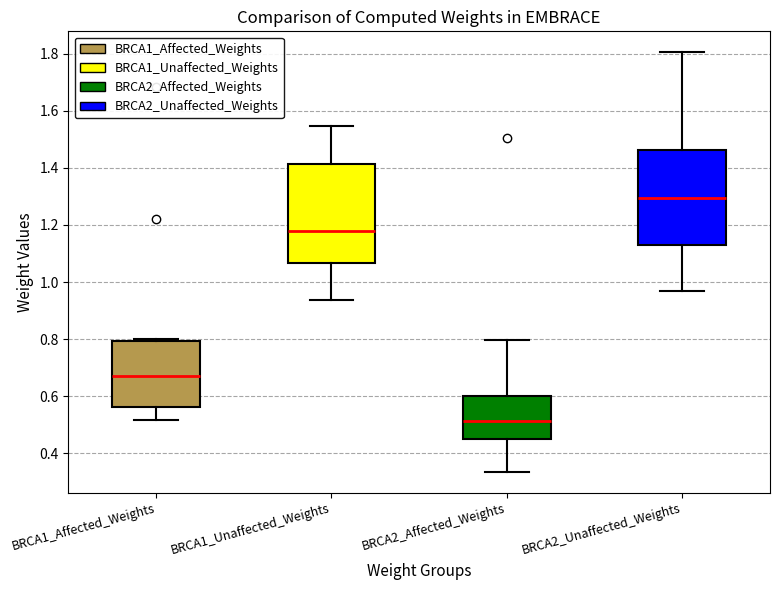

Where is the lower edge of the box for BRCA1_Affected_Weights on the y-axis? The values are not printed on the chart, so give them approximately, as read against the axis.

0.56